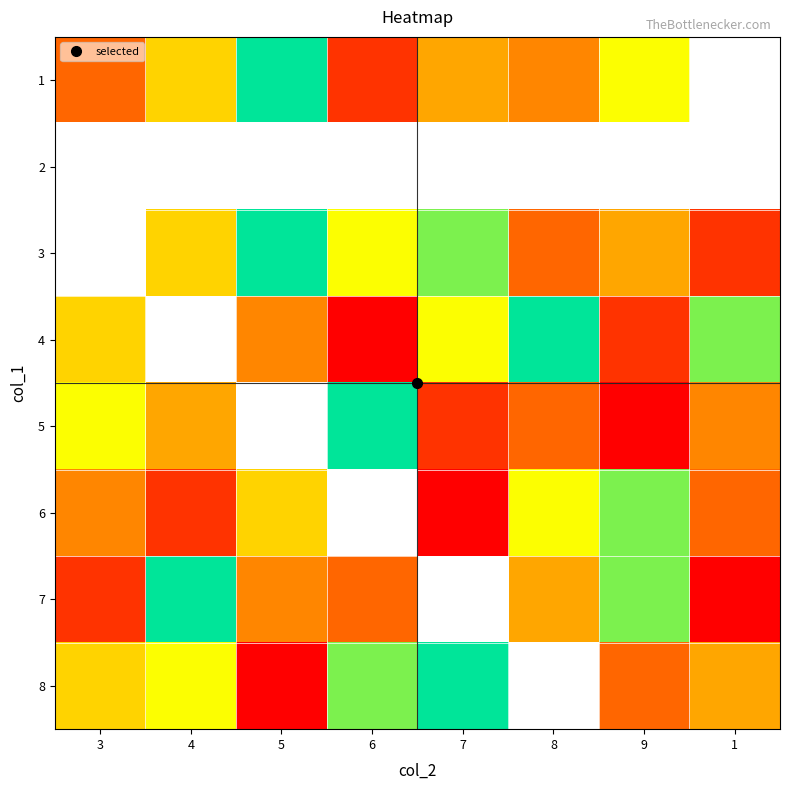

How many values in 5 are above zero?

7